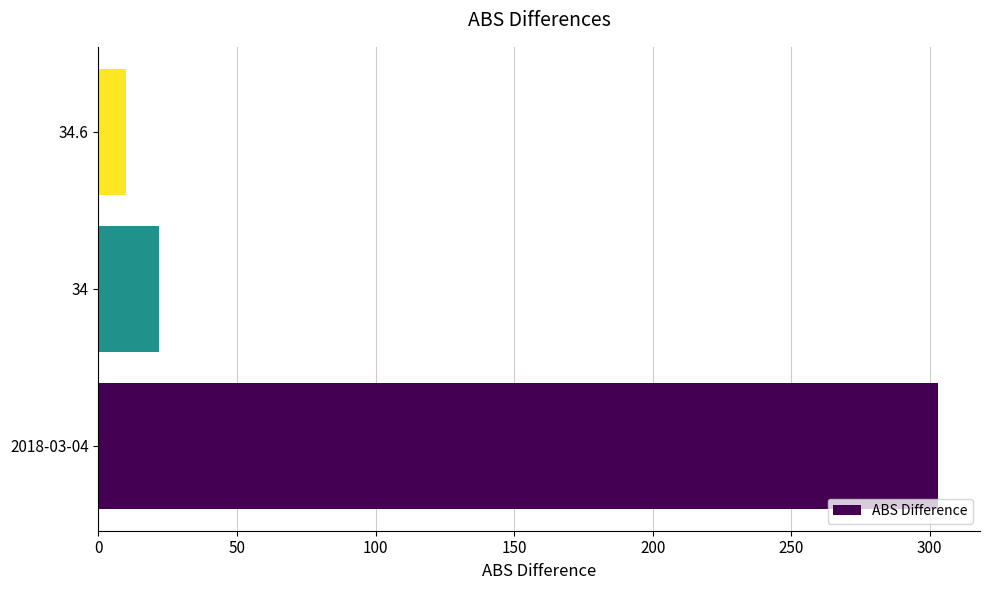

Reading bottom to top, transcribe all the data shown in this chart.

2018-03-04=303.0	34=22.0	34.6=10.1